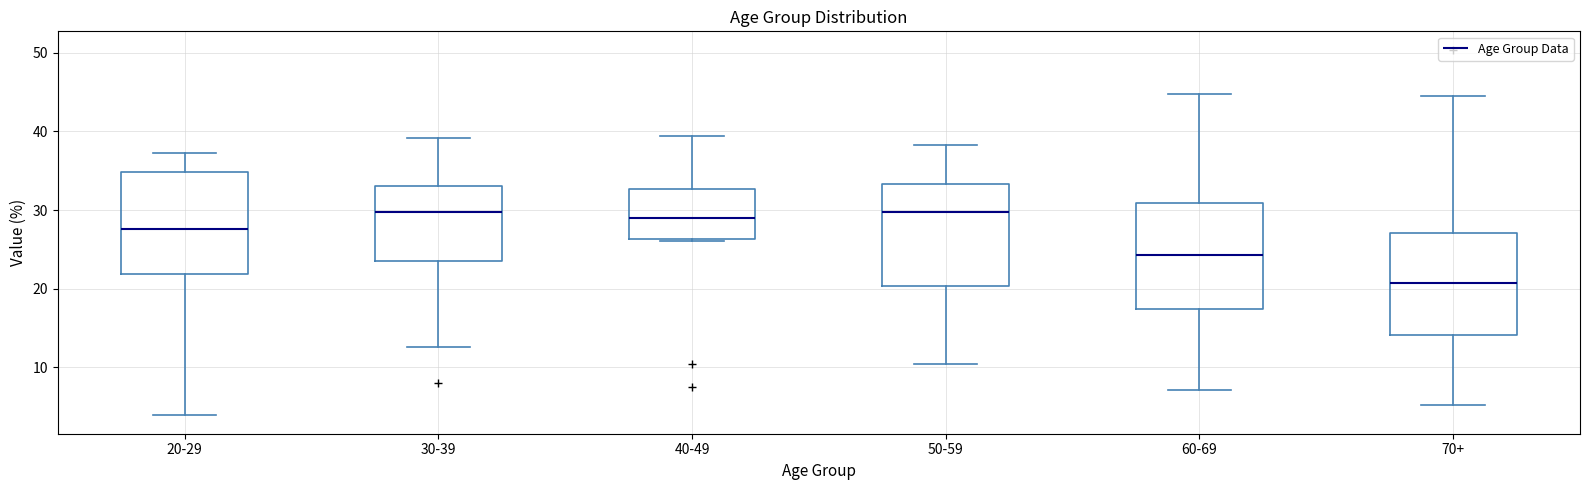

Where does the upper whisker of the box for 50-59 end on the y-axis? The values are not printed on the chart, so give them approximately, as read against the axis.

38